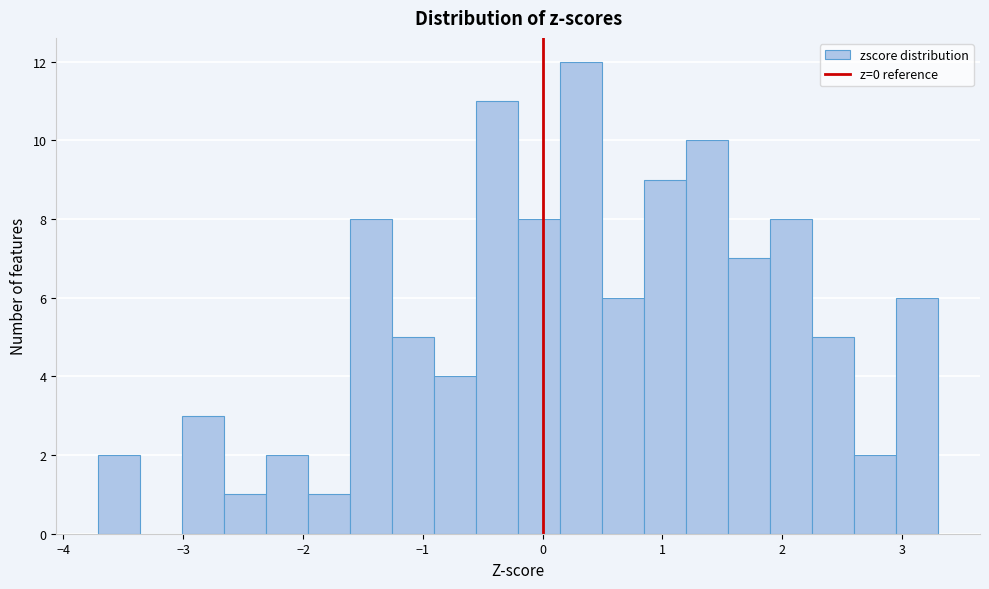

Around what value on the x-axis is the tallest bar? Give the approximate position of its centre, as read against the axis.

0.3